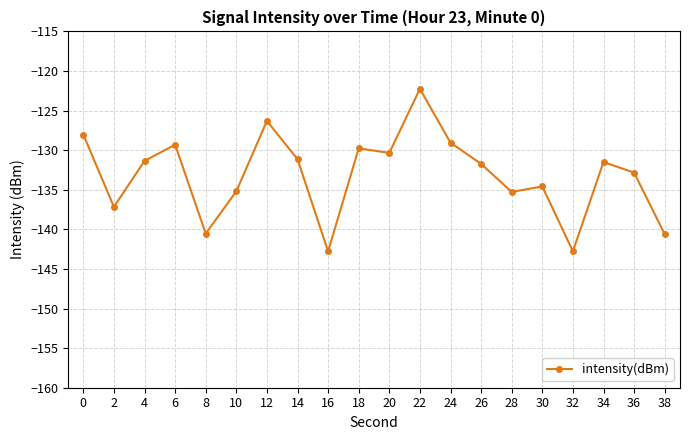

Is it true that the value at 28 is -85.7?

False